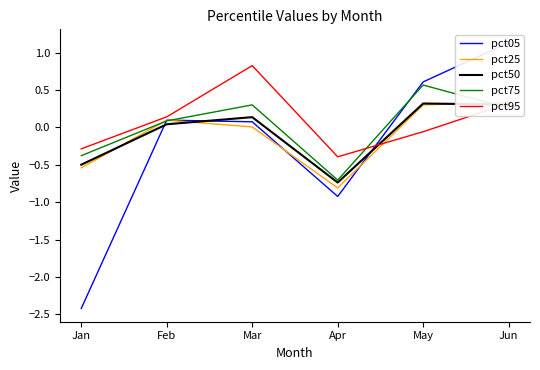

What are all the series names shown in the legend?

pct05, pct25, pct50, pct75, pct95